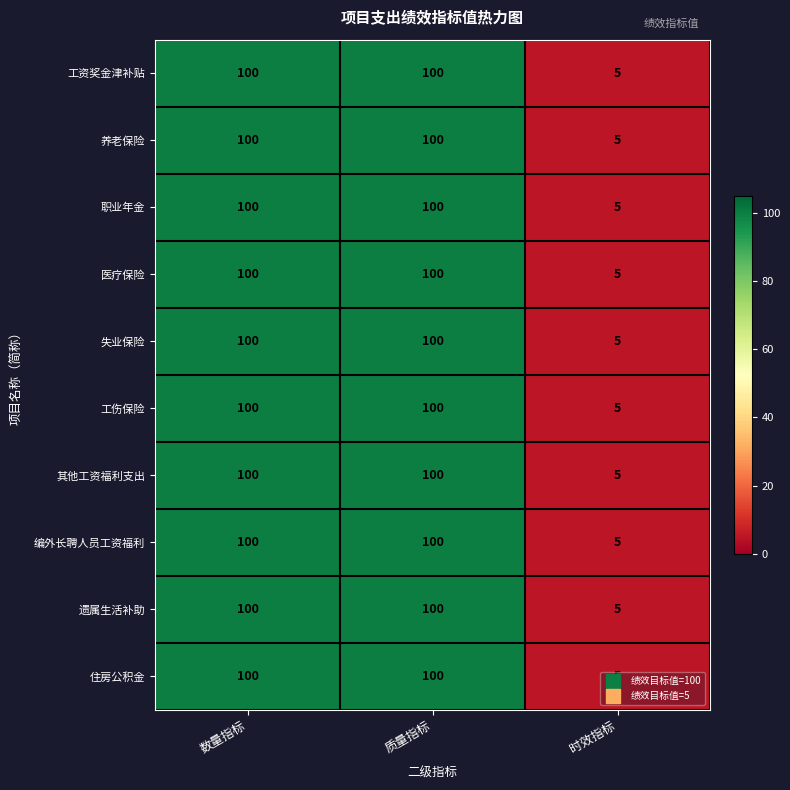

What is the sum of all 工资奖金津补贴 values?

205